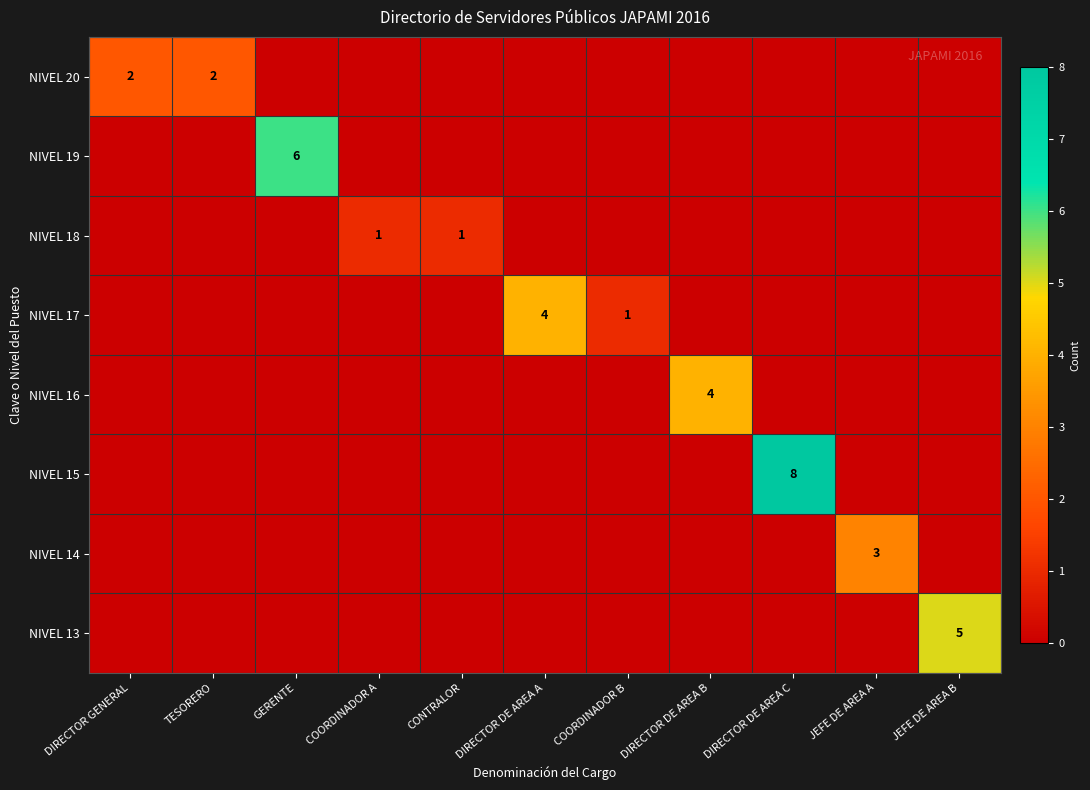

At how many categories does at least one series exceed 5?

2